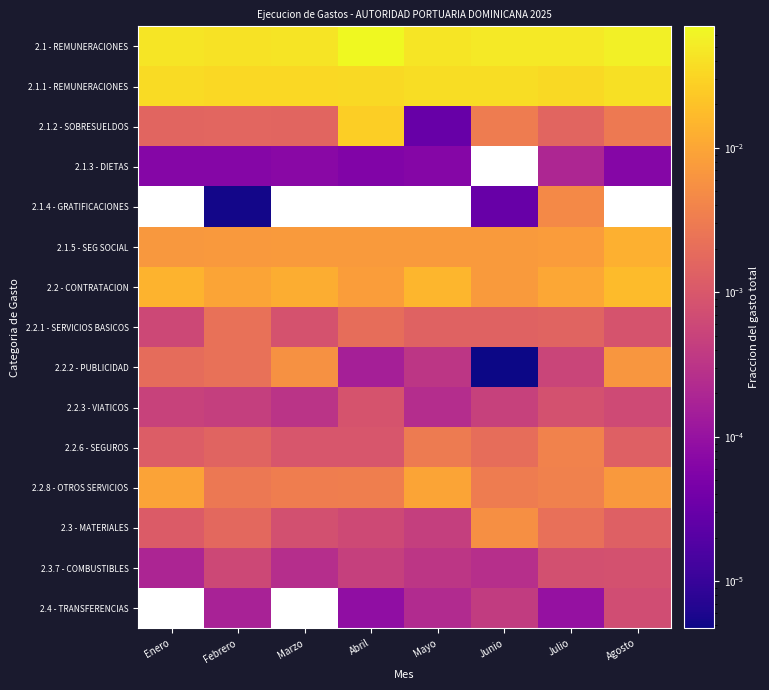

Which has a higher value, Abril or Marzo?

Abril